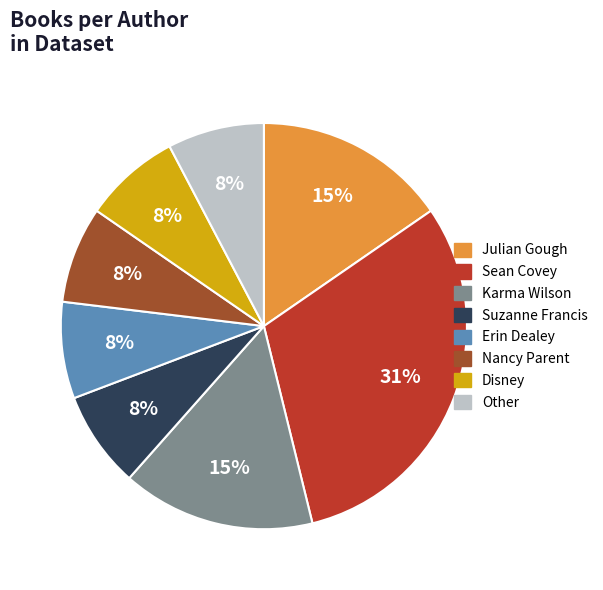

Does any single category account for the majority?

No